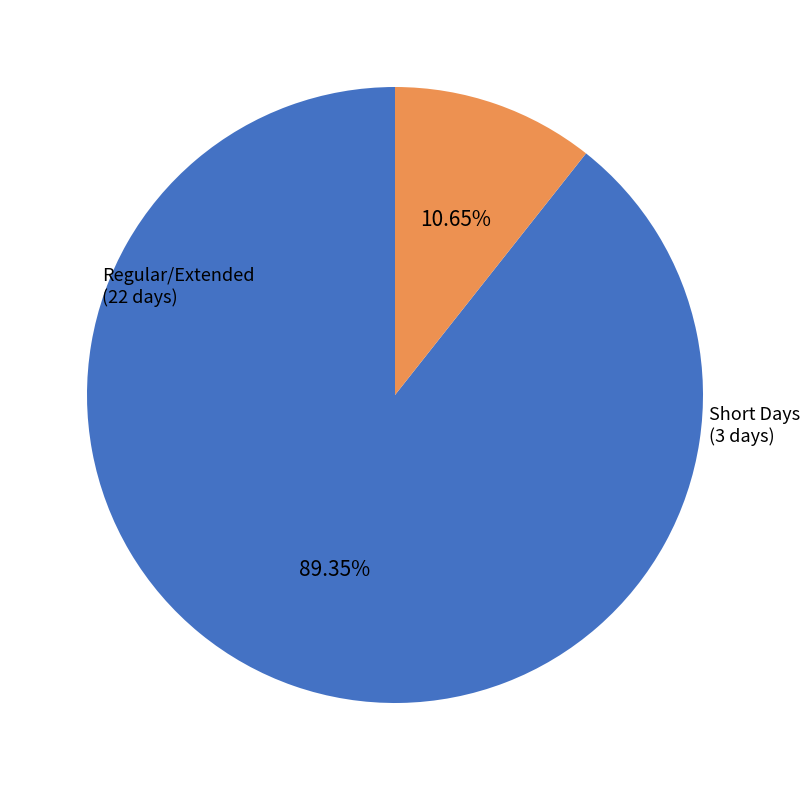

Is there any slice that represents more than half of the pie?

Yes